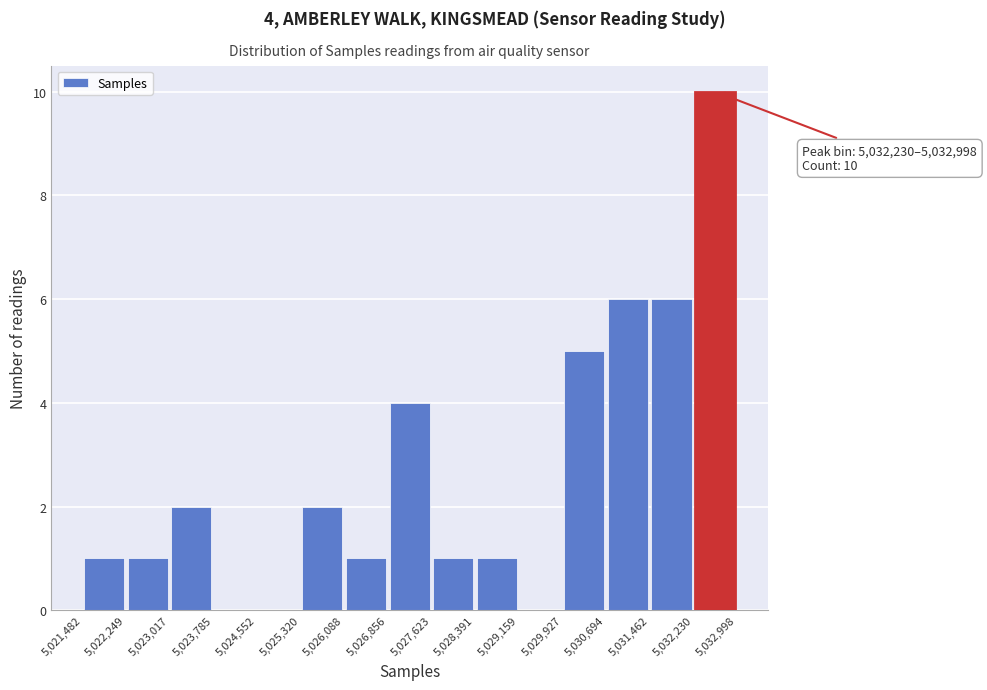

Which range on the x-axis has the tallest bar?

5,032,230 to 5,032,998